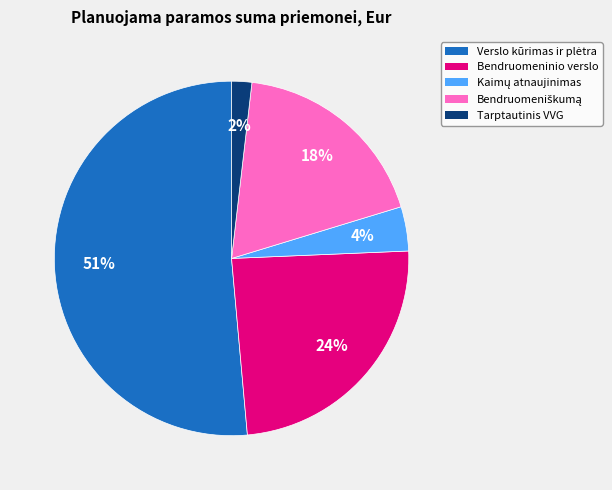

What percentage is the Tarptautinis VVG slice, to the nearest percent?

2%